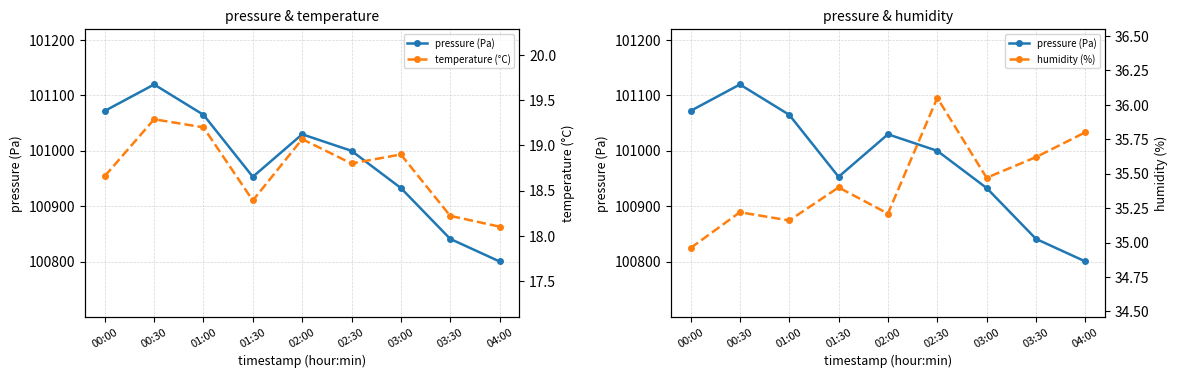

What is the maximum value for pressure (Pa)?

101119.3